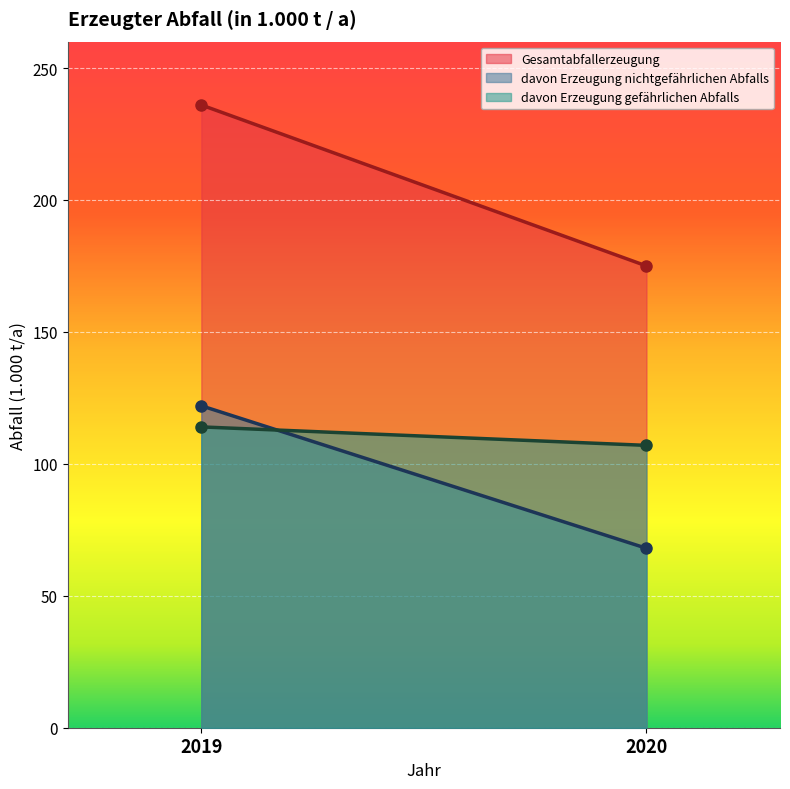

How many data points in Gesamtabfallerzeugung are less than 236?

1